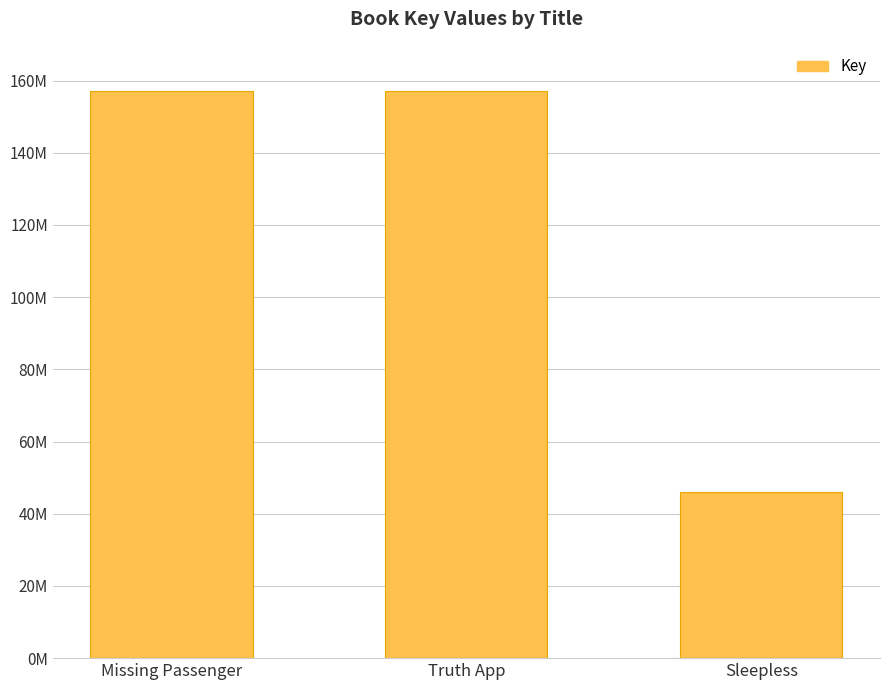

How many bars are there in total?

3